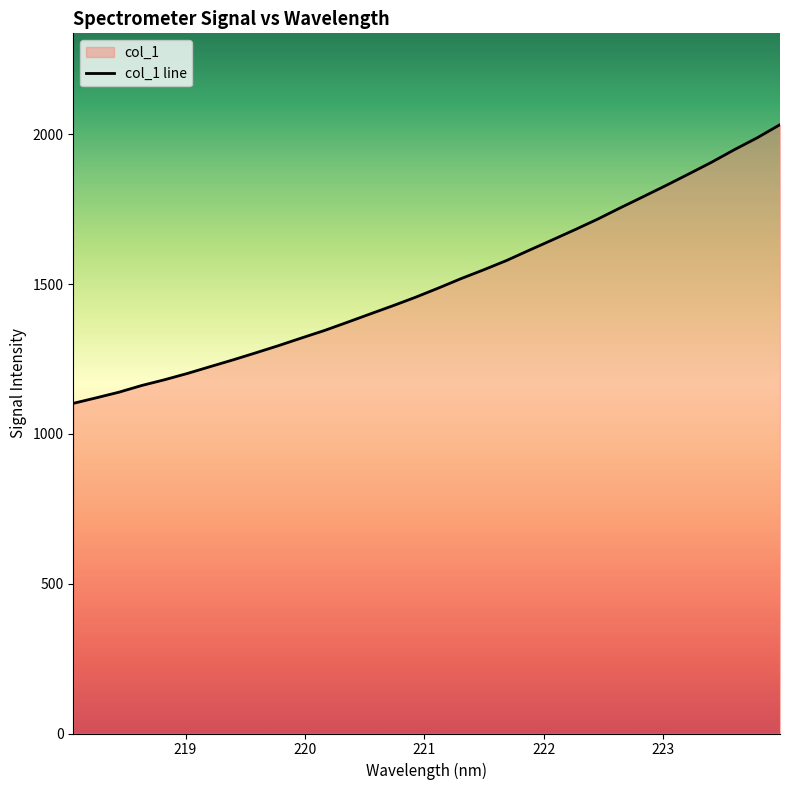

What is the greatest value displayed?

2032.8